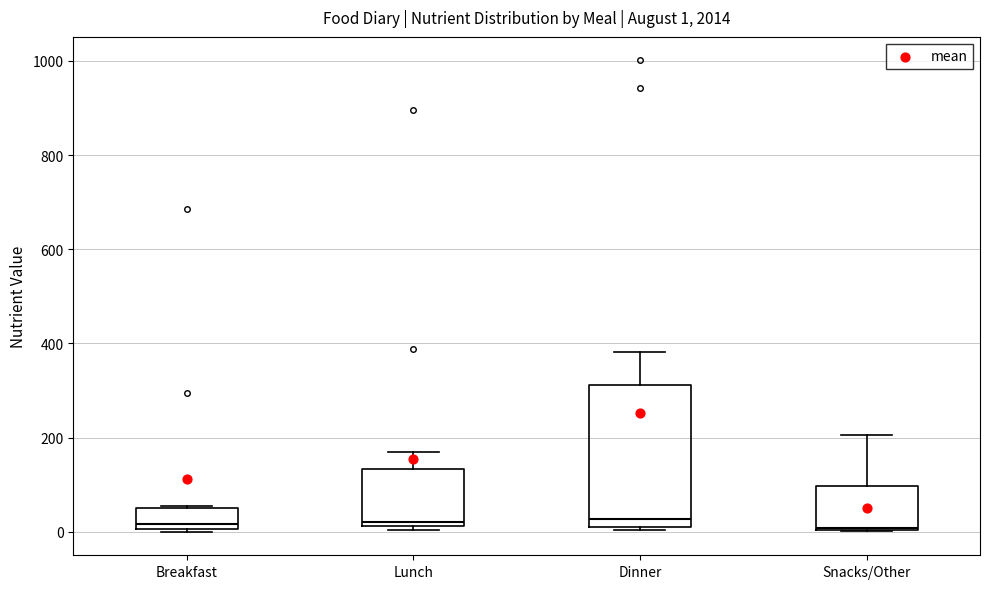

Which box is the tallest, from its lower edge to its upper edge?

Dinner